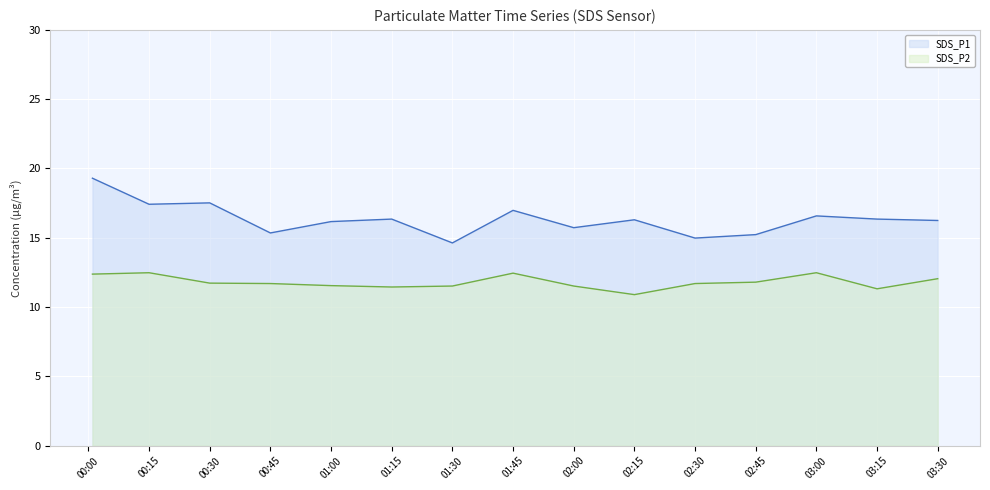

The value of SDS_P2 at 03:30 is 12.1. True or false?

True